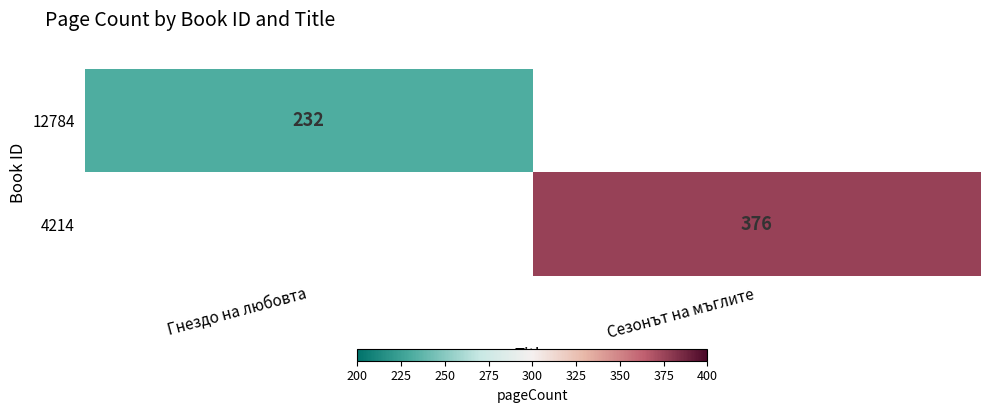

True or false: 12784 has a value of 321 at Гнездо на любовта.

False